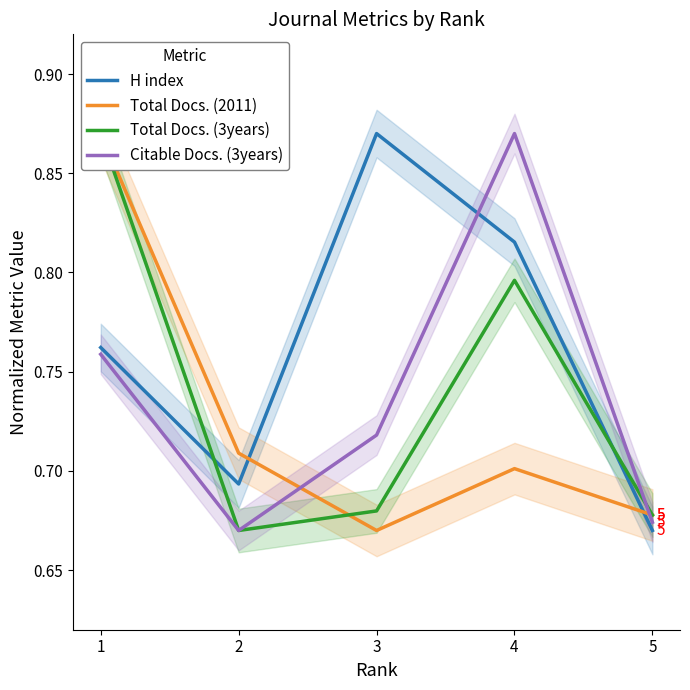

After their last crossing, which series has the higher values: Total Docs. (3years) or H index?

Total Docs. (3years)